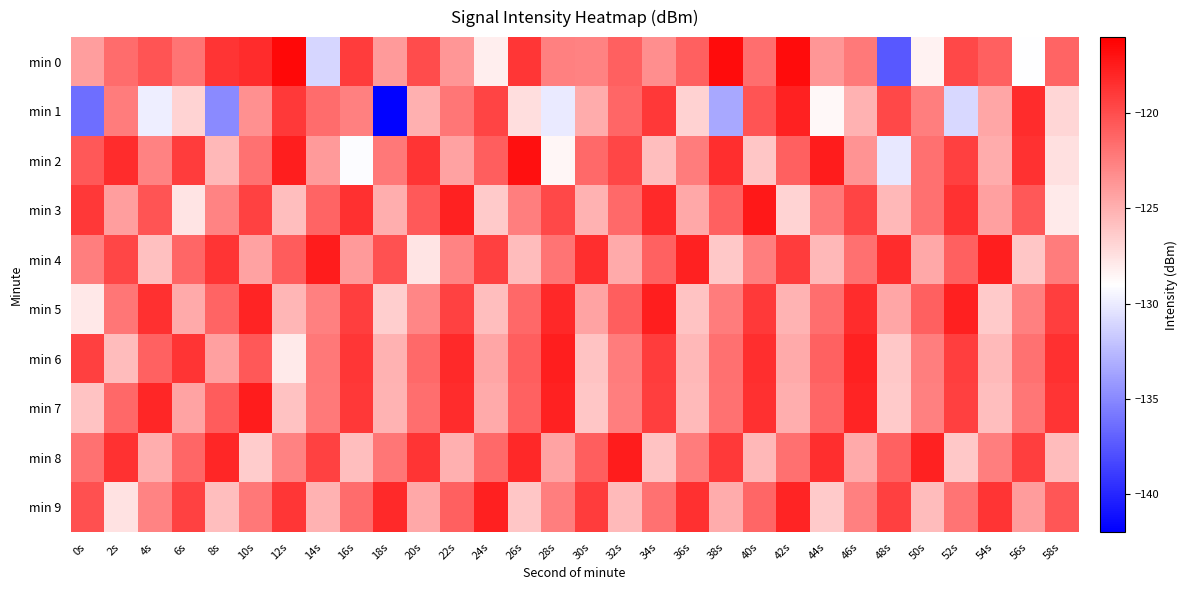

Which series has the widest spread of values?

min 1